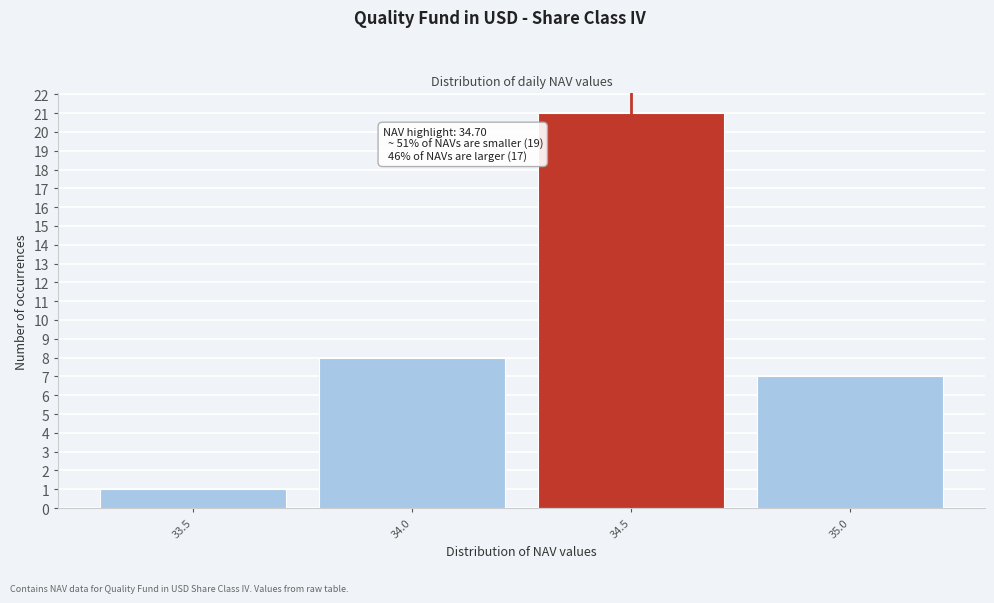

Reading right to left, extract all data points from this chart.

35.0=7	34.5=21	34.0=8	33.5=1